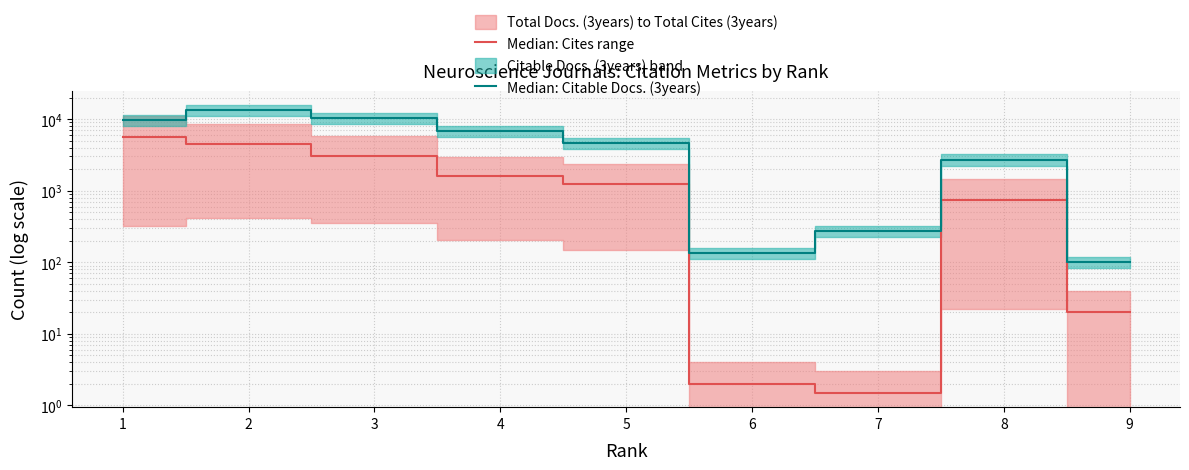

Does the chart have visible grid lines?

Yes